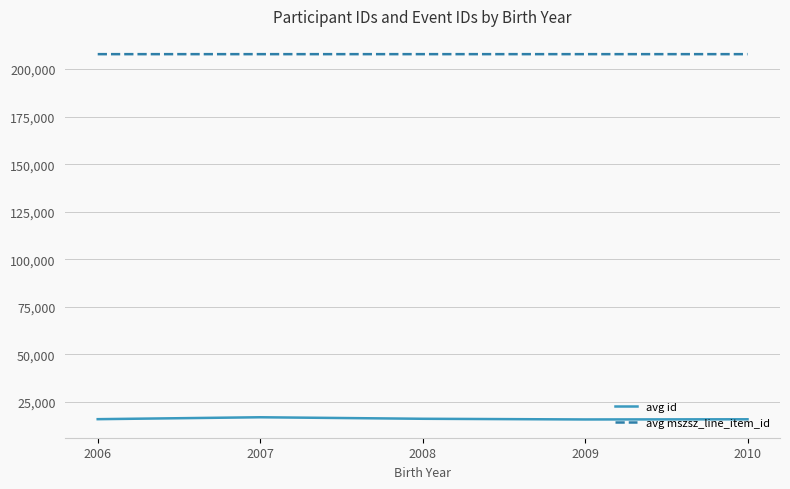

The value of avg id at 2009 is 8537.4. True or false?

False